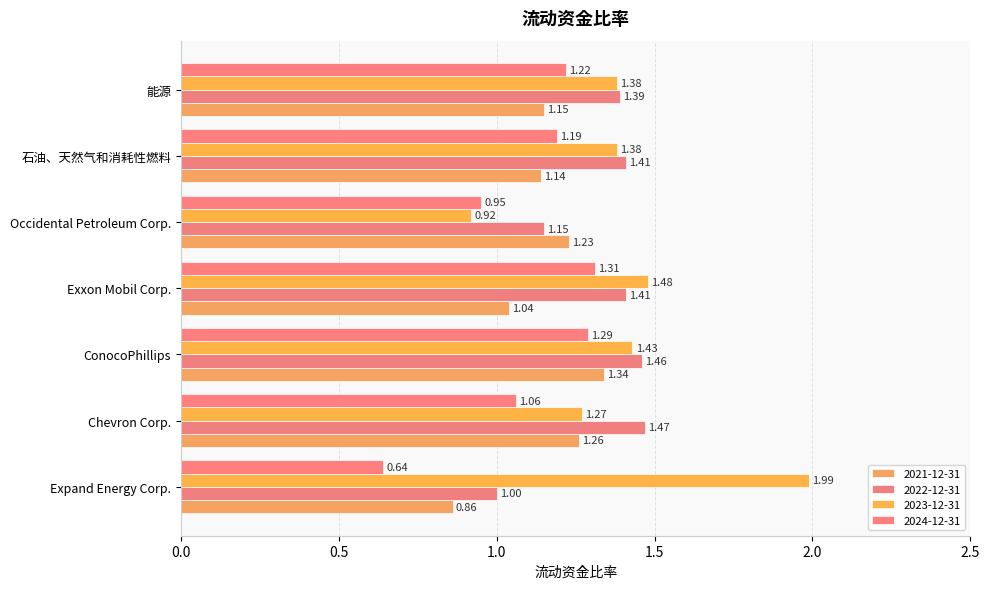

Which category has the lowest value across all series?

Expand Energy Corp.